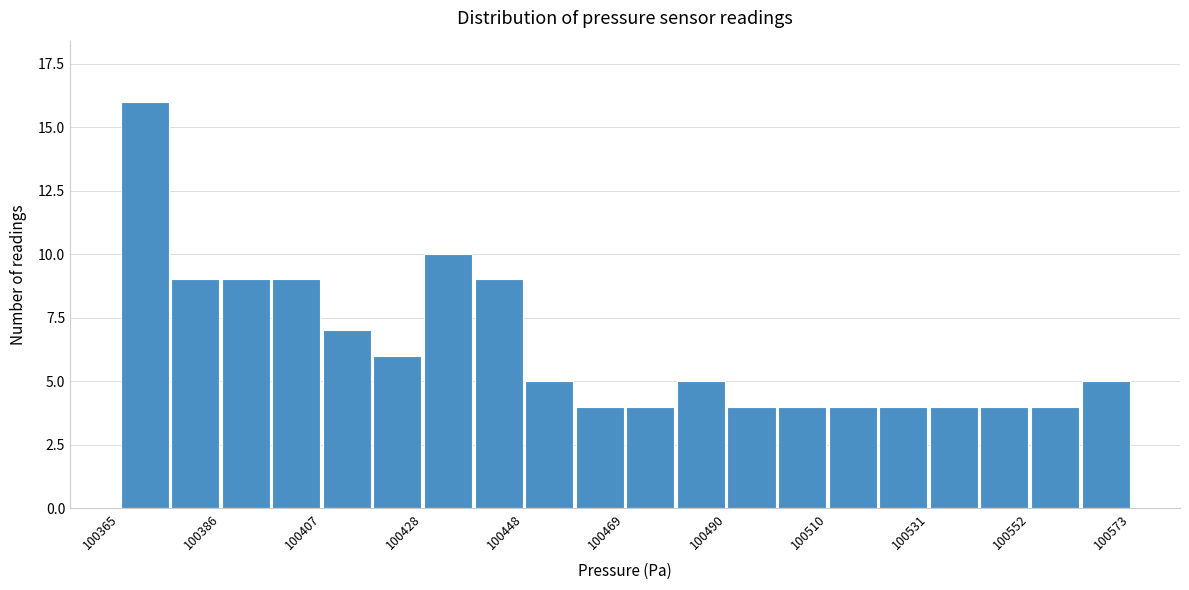

Around what value on the x-axis is the tallest bar? Give the approximate position of its centre, as read against the axis.

100370